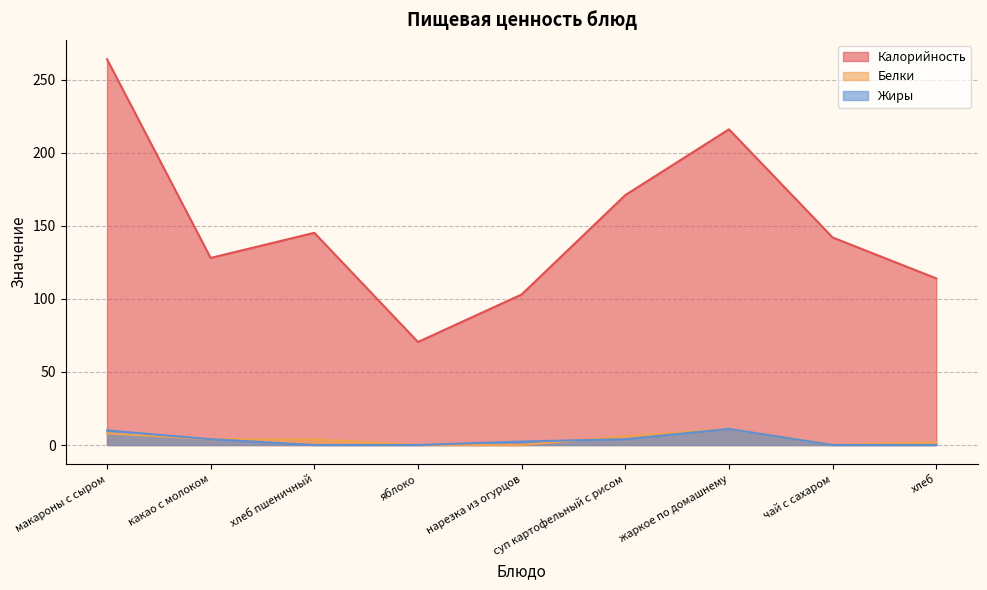

Count the number of categories in the chart.

9